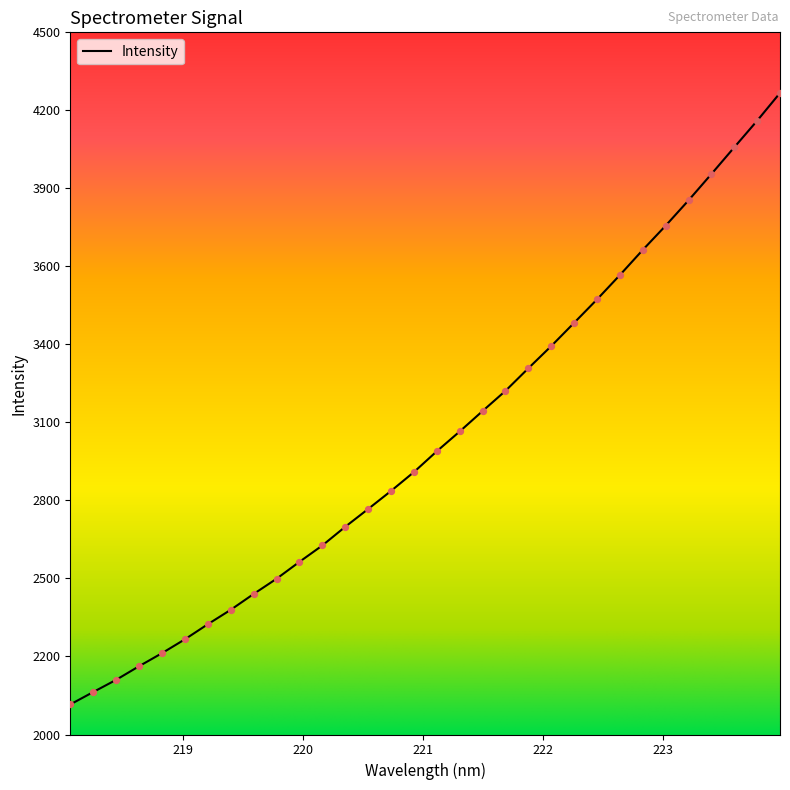

Does the chart have visible grid lines?

No